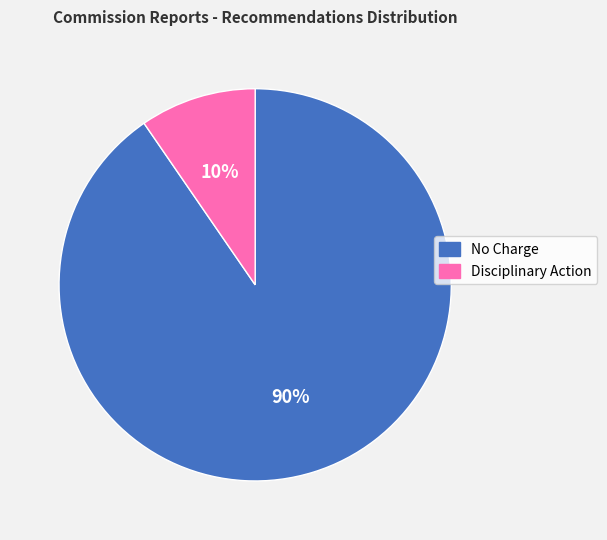

What percentage is the No Charge slice, to the nearest percent?

90%